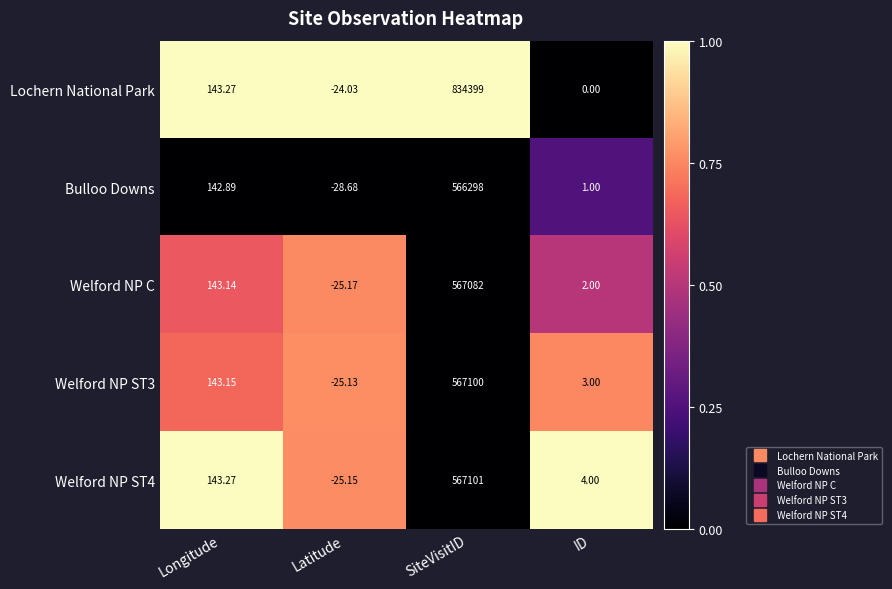

Rank the series at ID from highest to lowest value.

Welford NP ST4, Welford NP ST3, Welford NP C, Bulloo Downs, Lochern National Park